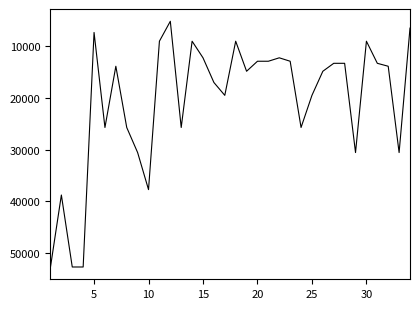

What is the difference between the maximum and minimum values?

47441.2